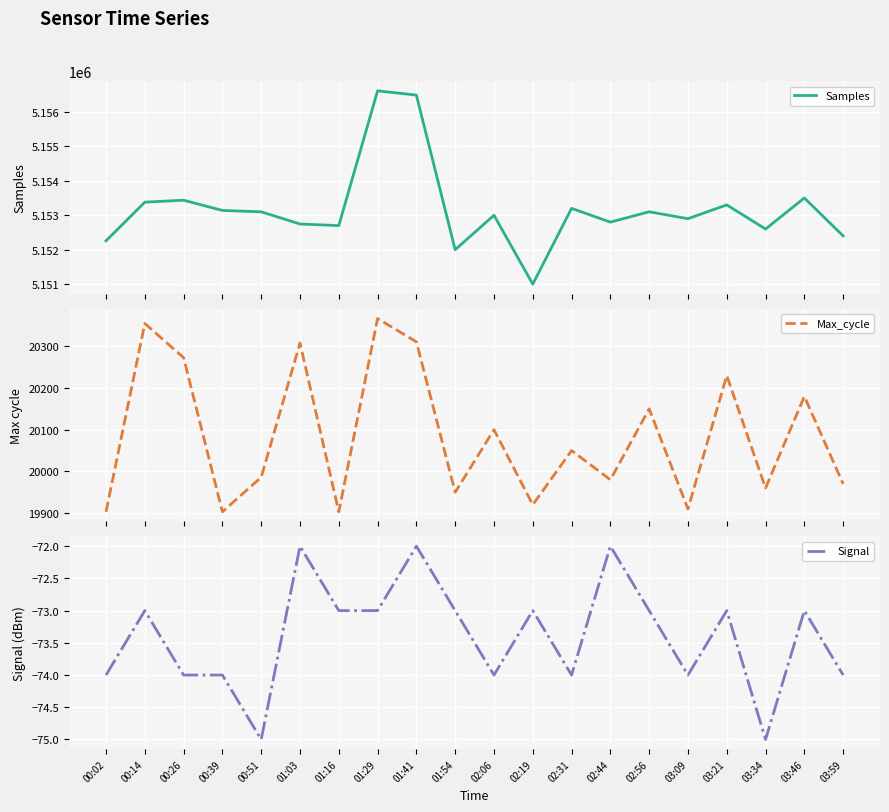

Is this an area chart (filled region under the line)?

No